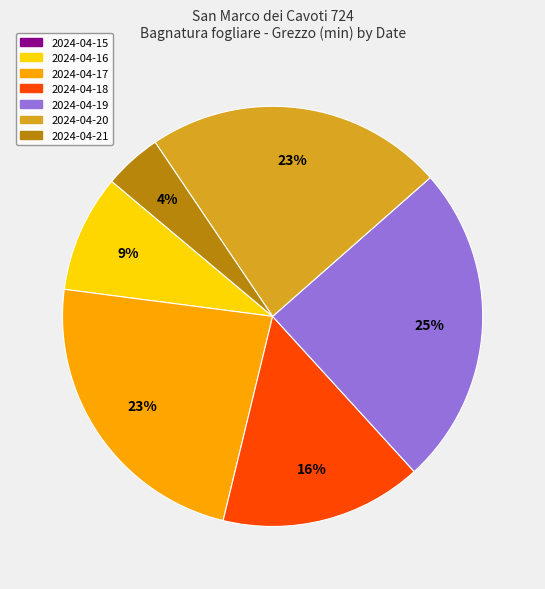

Does any single category account for the majority?

No